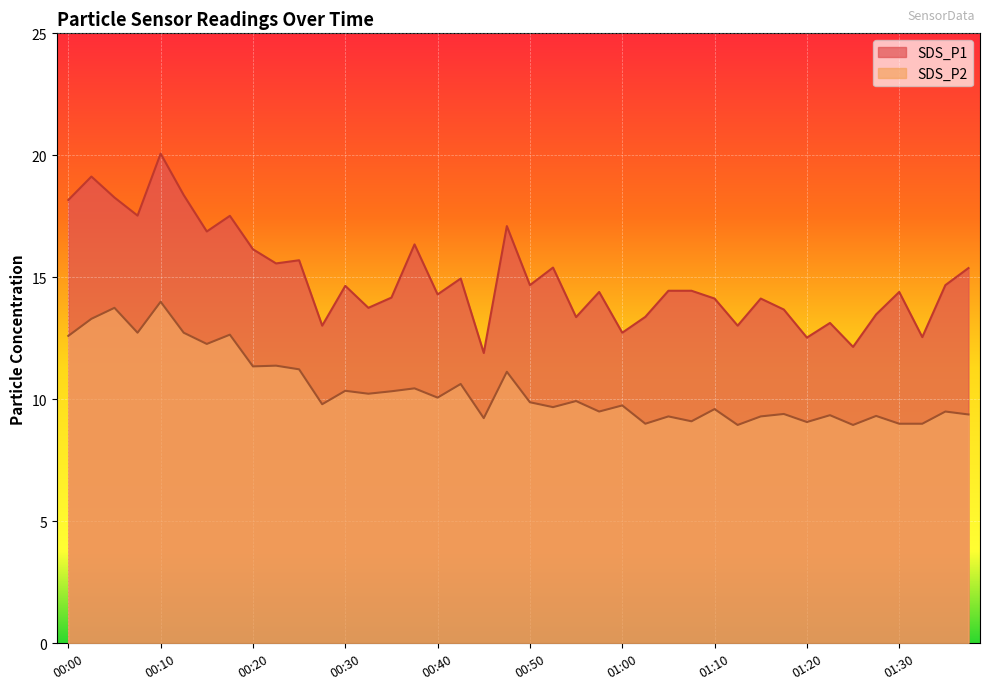

Reading right to left, extract all data points from this chart.

SDS_P1: 01:37=15.4	01:35=14.7	01:32=12.6	01:30=14.4	01:27=13.5	01:25=12.2	01:22=13.1	01:20=12.5	01:17=13.7	01:15=14.1	01:12=13.0	01:10=14.1	01:08=14.4	01:05=14.4	01:03=13.4	01:00=12.7	00:57=14.4	00:55=13.4	00:53=15.4	00:50=14.7	00:48=17.1	00:45=11.9	00:43=14.9	00:40=14.3	00:37=16.4	00:35=14.2	00:32=13.8	00:30=14.7	00:27=13.0	00:24=15.7	00:22=15.6	00:20=16.1	00:17=17.5	00:15=16.9	00:12=18.4	00:10=20.1	00:07=17.5	00:05=18.3	00:02=19.1	00:00=18.2
SDS_P2: 01:37=9.4	01:35=9.5	01:32=9.0	01:30=9.0	01:27=9.3	01:25=8.9	01:22=9.3	01:20=9.1	01:17=9.4	01:15=9.3	01:12=8.9	01:10=9.6	01:08=9.1	01:05=9.3	01:03=9.0	01:00=9.8	00:57=9.5	00:55=9.9	00:53=9.7	00:50=9.9	00:48=11.1	00:45=9.2	00:43=10.6	00:40=10.1	00:37=10.4	00:35=10.3	00:32=10.2	00:30=10.3	00:27=9.8	00:24=11.2	00:22=11.4	00:20=11.3	00:17=12.7	00:15=12.3	00:12=12.7	00:10=14.0	00:07=12.7	00:05=13.8	00:02=13.3	00:00=12.6